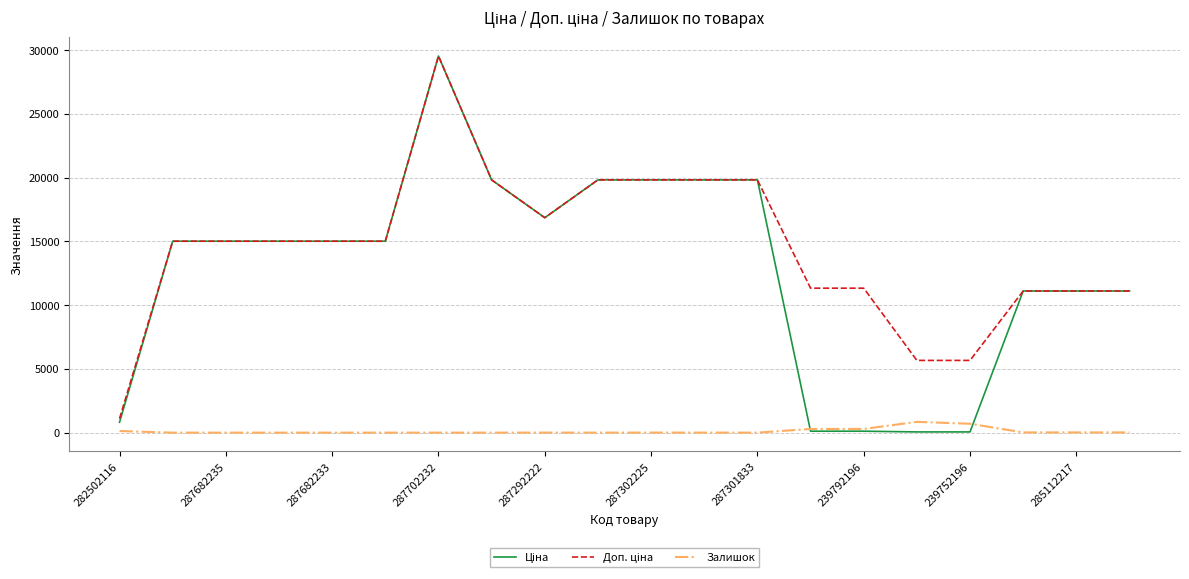

What is the average value of the Ціна series?

12757.9